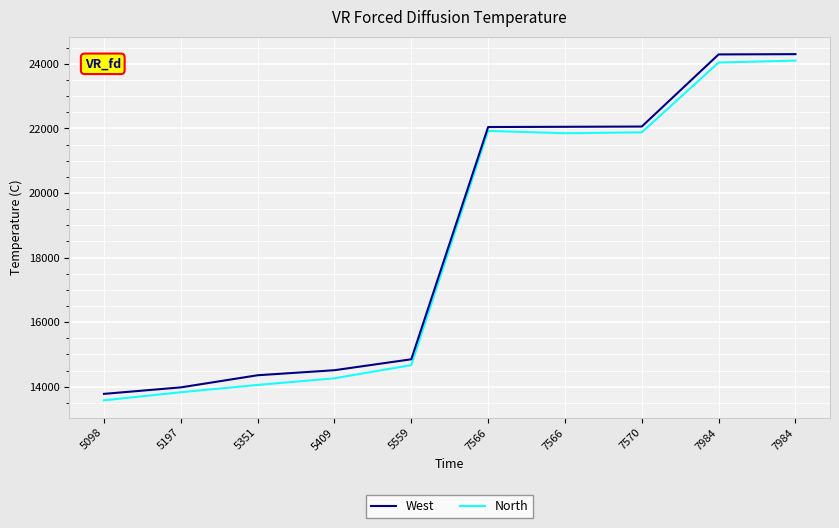

True or false: West and North intersect in this chart.

False